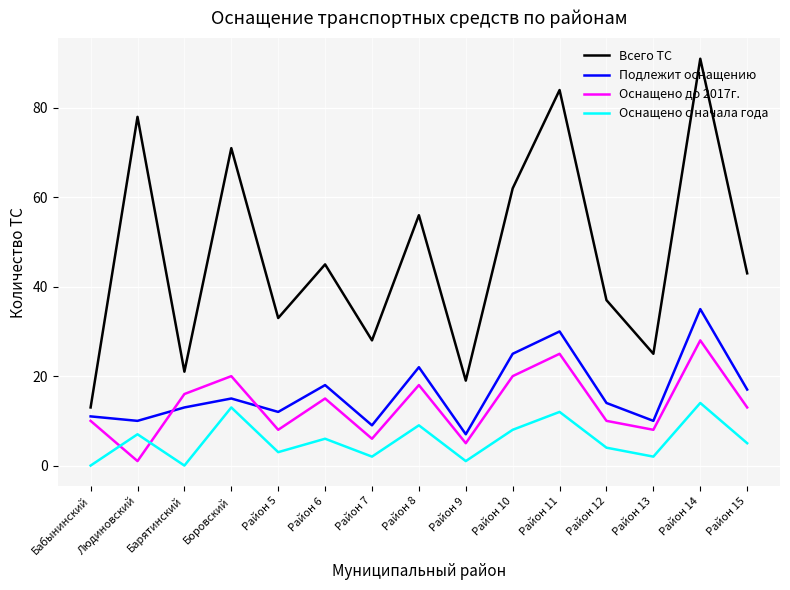

What is the approximate value of Оснащено с начала года at Людиновский, to the nearest 5?

5